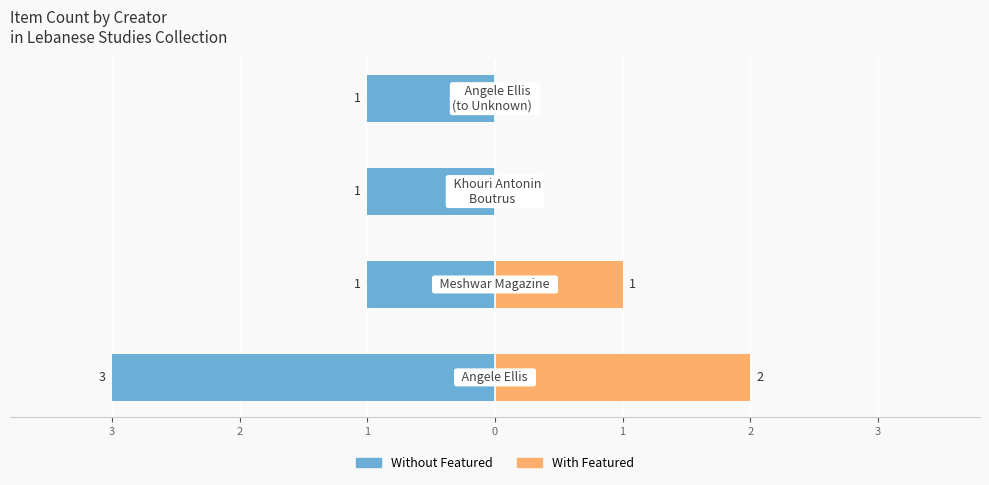

The With Featured series shows 1 at 3. True or false?

False